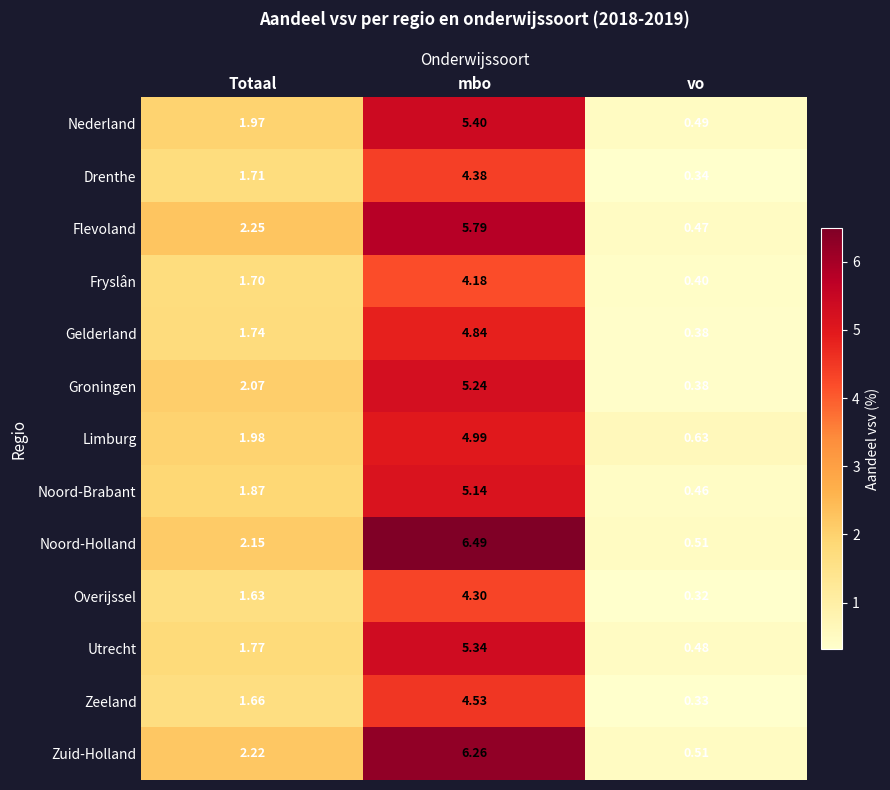

At which label is Overijssel closest to 2?

Totaal